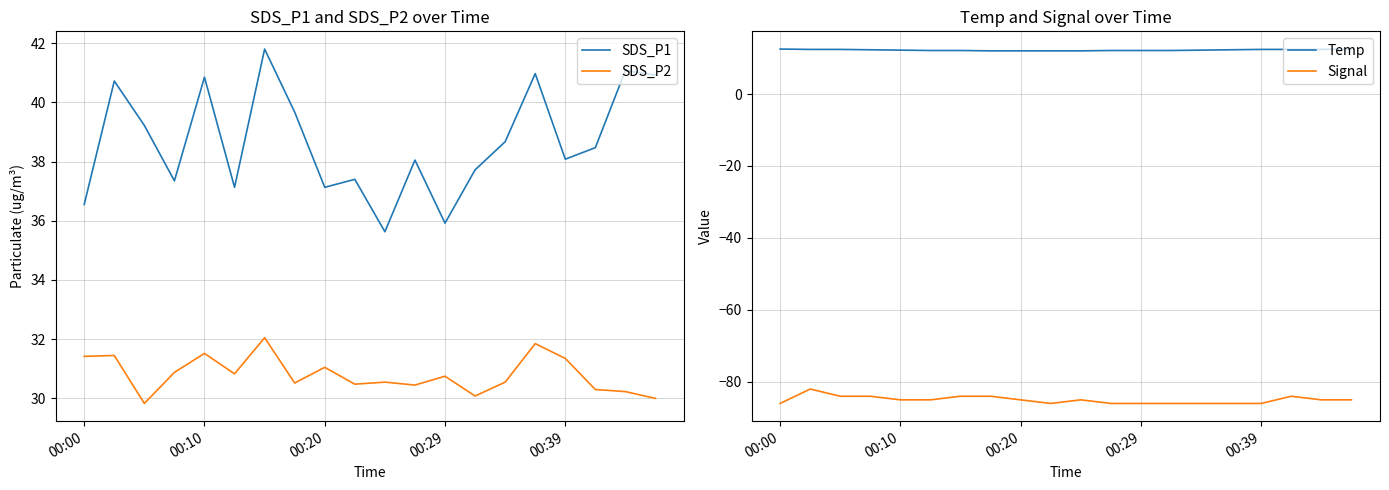

Rank the series at 7 from highest to lowest value.

SDS_P1, SDS_P2, Temp, Signal